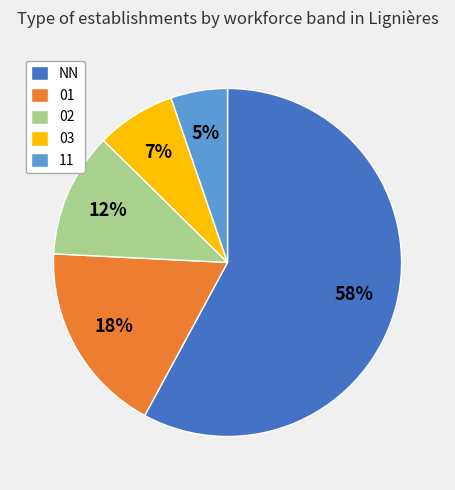

Combined, do 01 and NN account for over 50%?

Yes